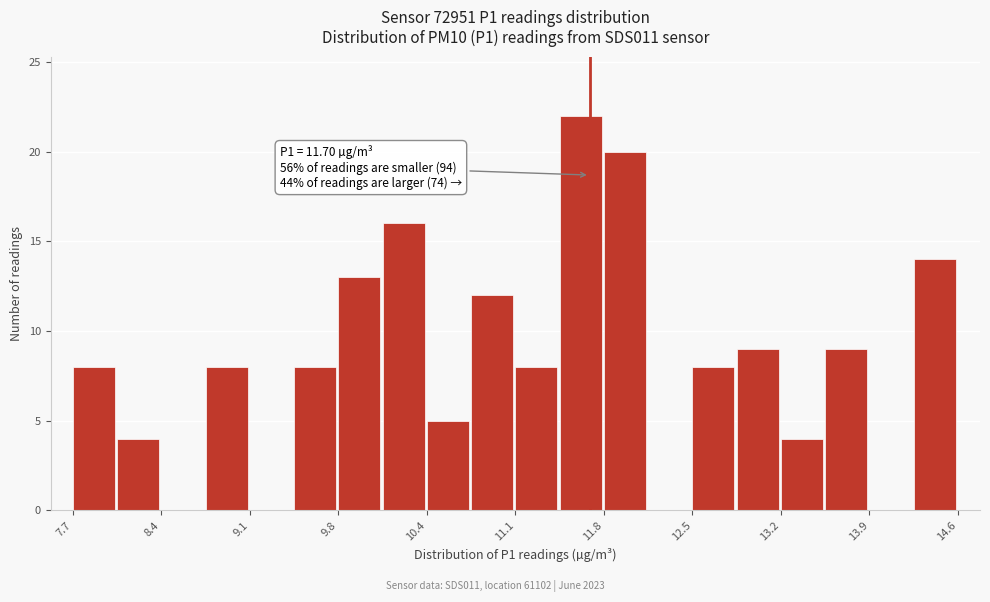

Around what value on the x-axis is the tallest bar? Give the approximate position of its centre, as read against the axis.

11.6